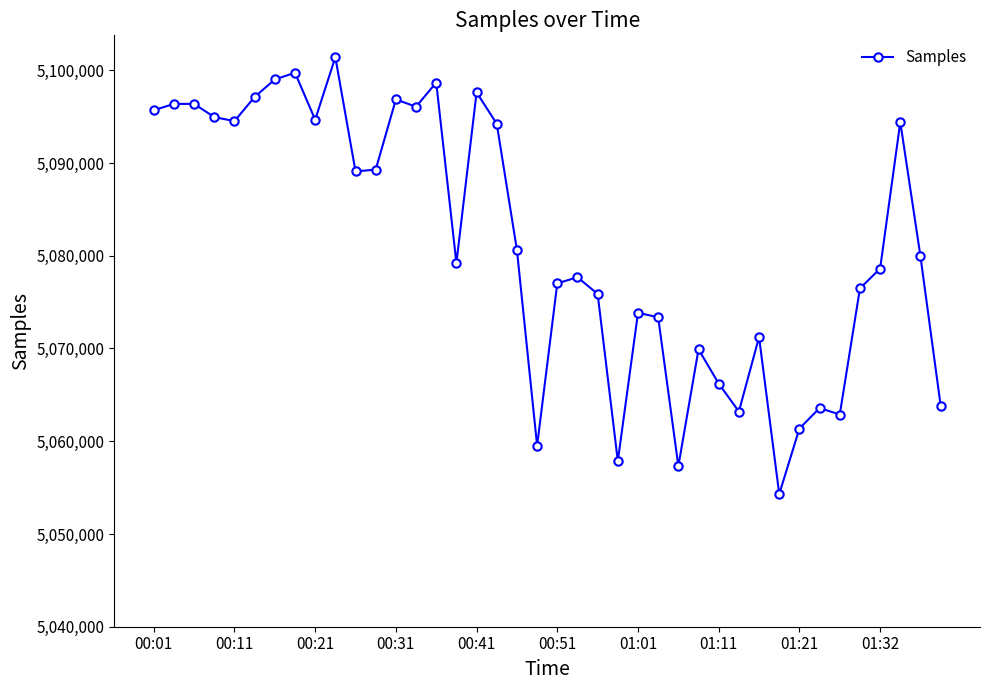

True or false: the data has more than 1 interior local peaks.

True